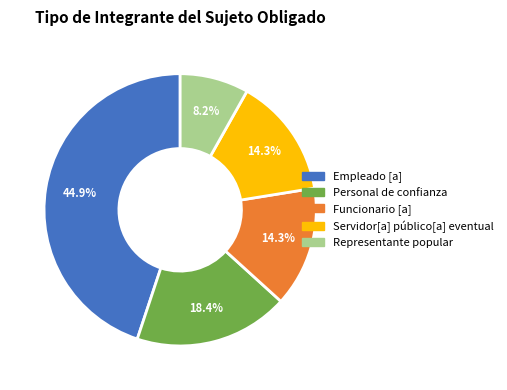

What percentage is the Representante popular slice, to the nearest percent?

8%